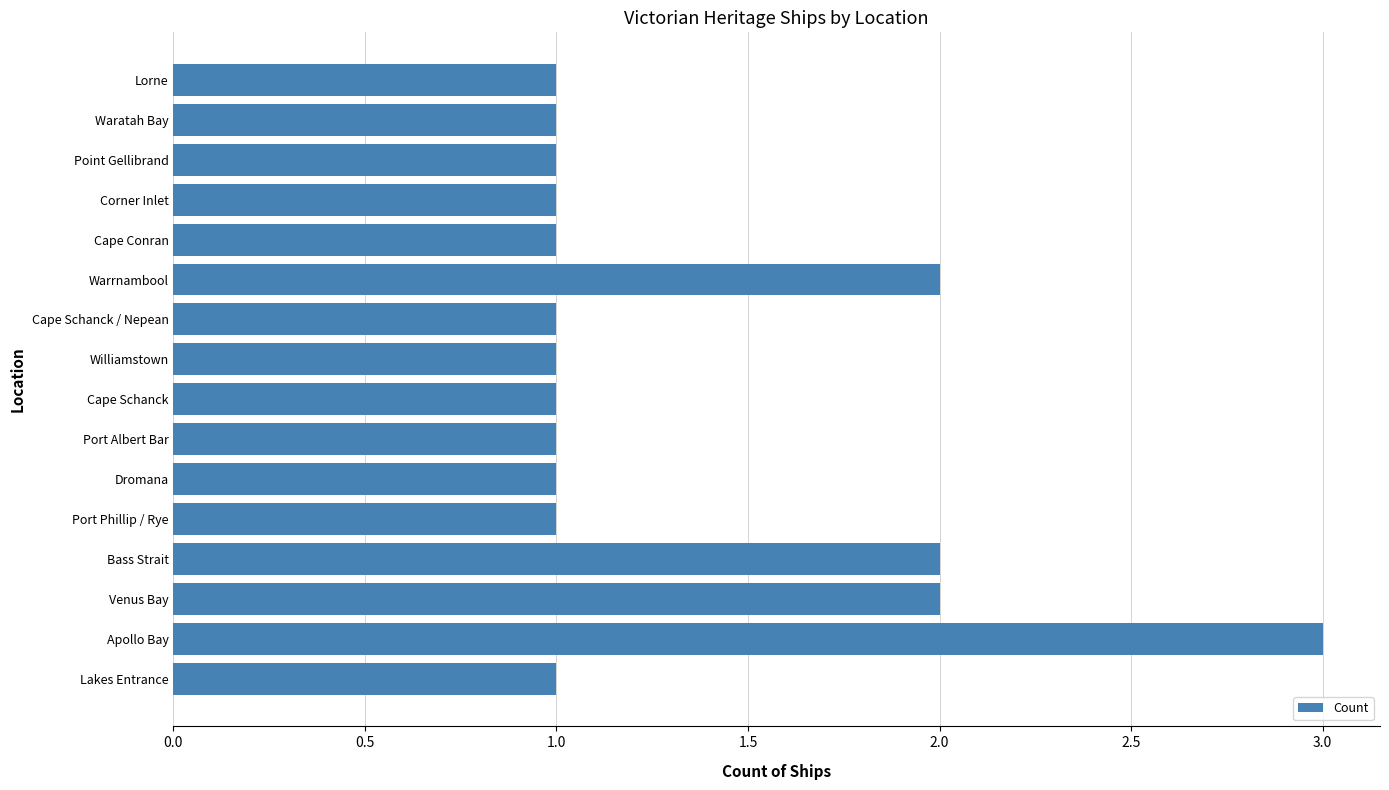

Approximately how many times larger is the value at Bass Strait compared to Apollo Bay?

0.7